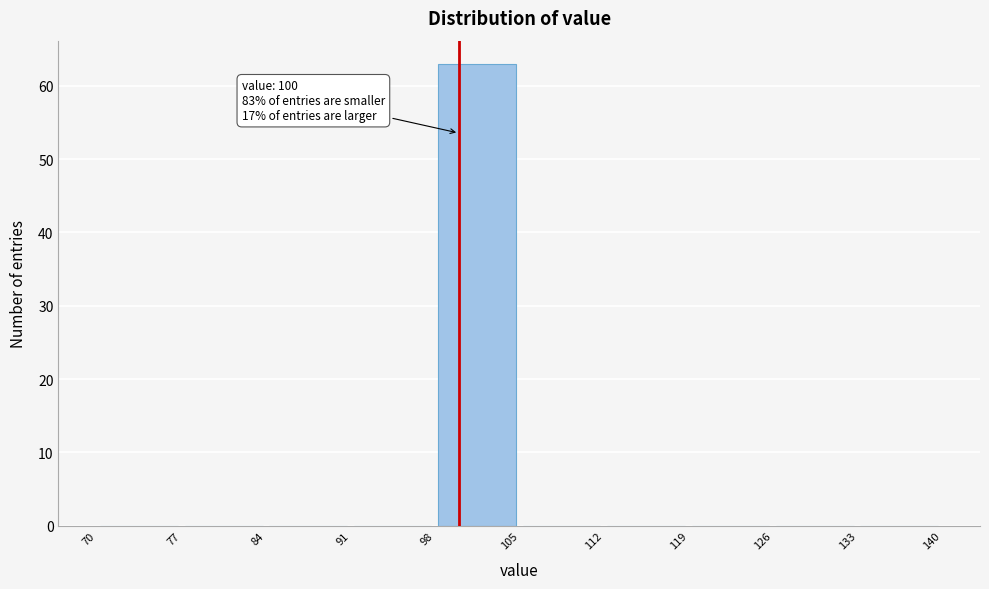

Over which range of the x-axis is the bar tallest?

98 to 105